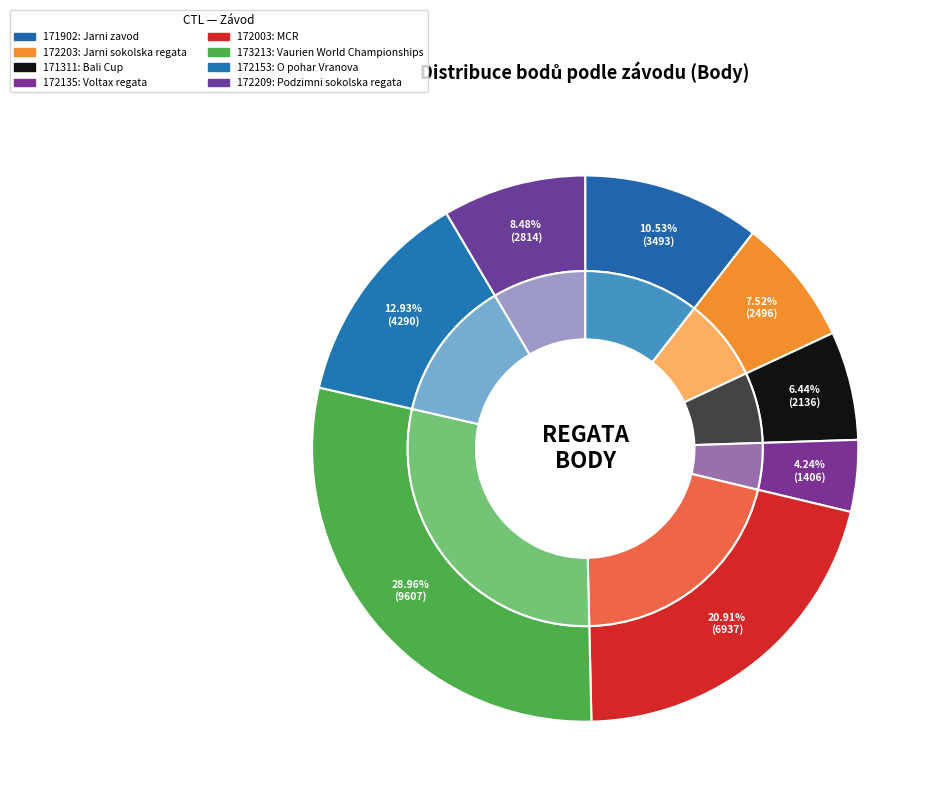

Combined, what portion of the pie is 172203 and 172153?

20.5%